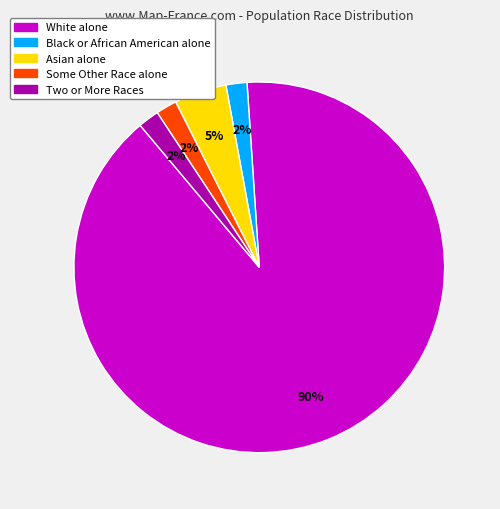

To the nearest percent, what percentage of the pie is Some Other Race alone?

2%